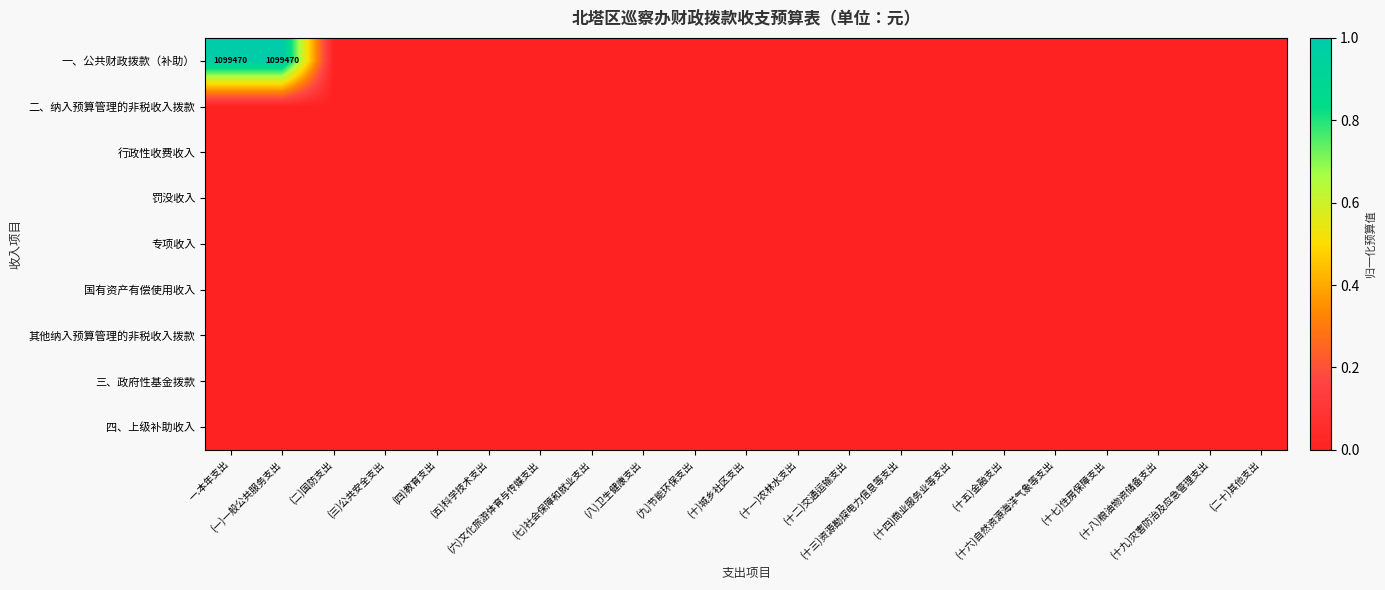

The value of 国有资产有偿使用收入 at (十六)自然资源海洋气象等支出 is 0. True or false?

True